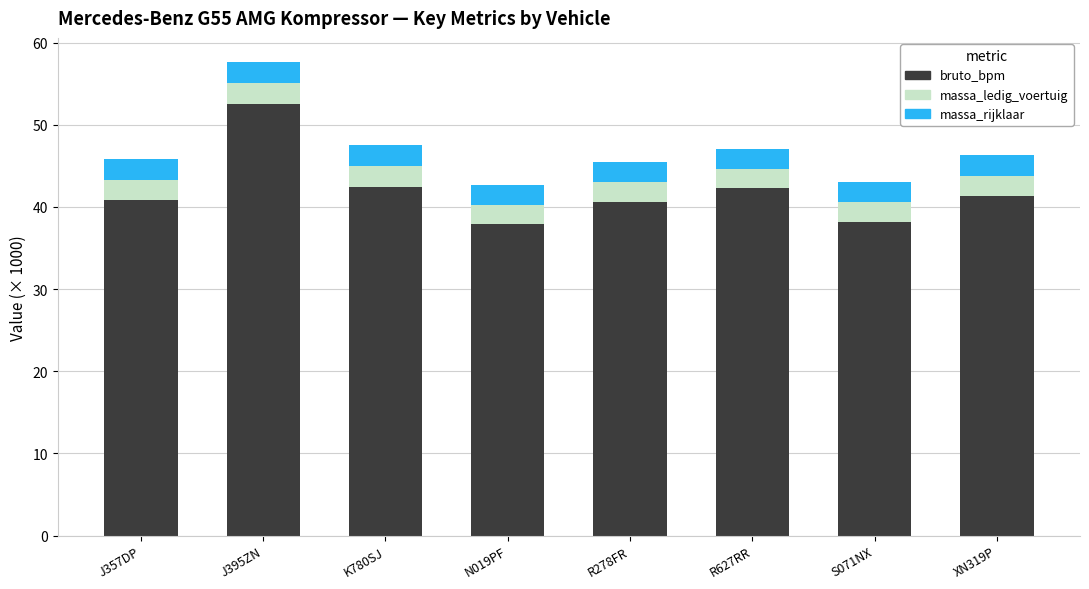

What is the difference between the bruto_bpm values at J395ZN and S071NX?

14.3